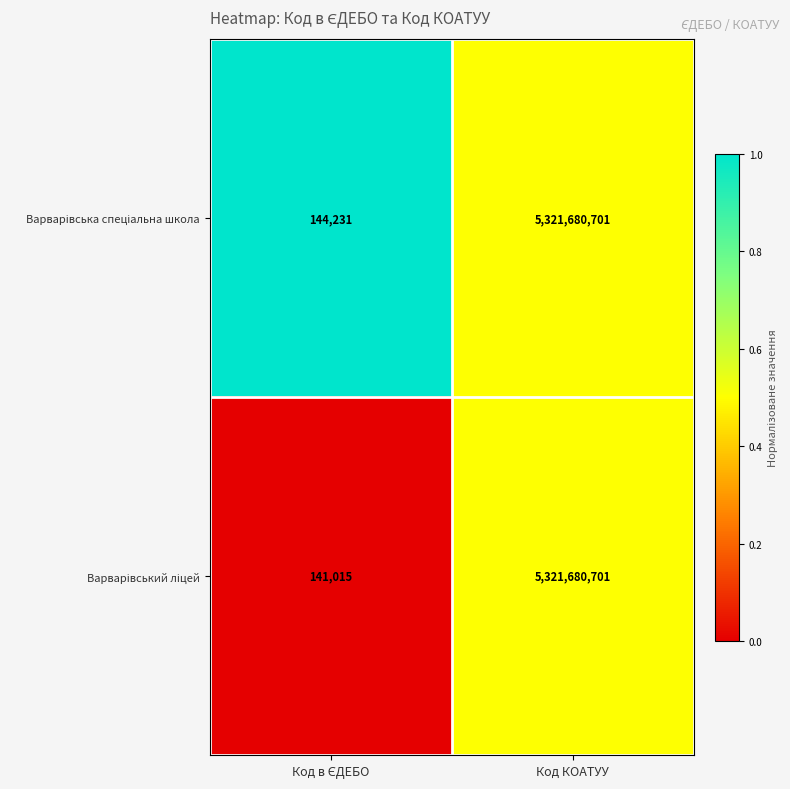

At which category is the sum across all series the highest?

Код КОАТУУ